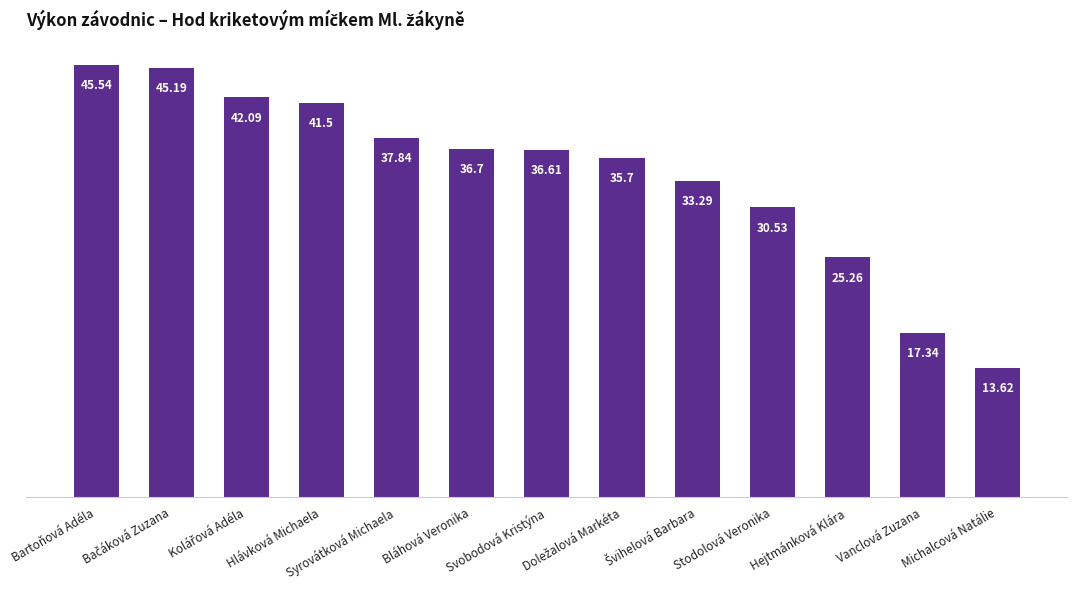

What is the ratio of the value at Svobodová Kristýna to the value at Michalcová Natálie?

2.7